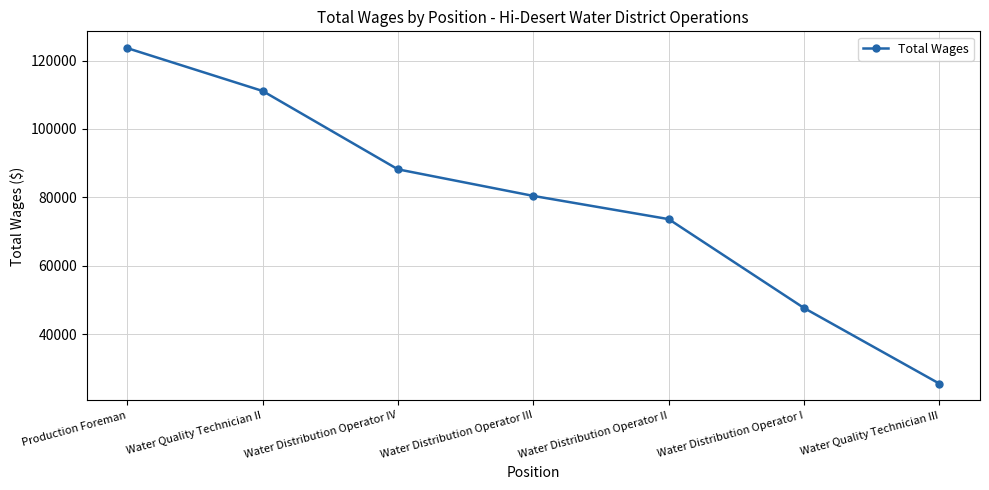

Which category has the lowest value across all series?

Water Quality Technician III